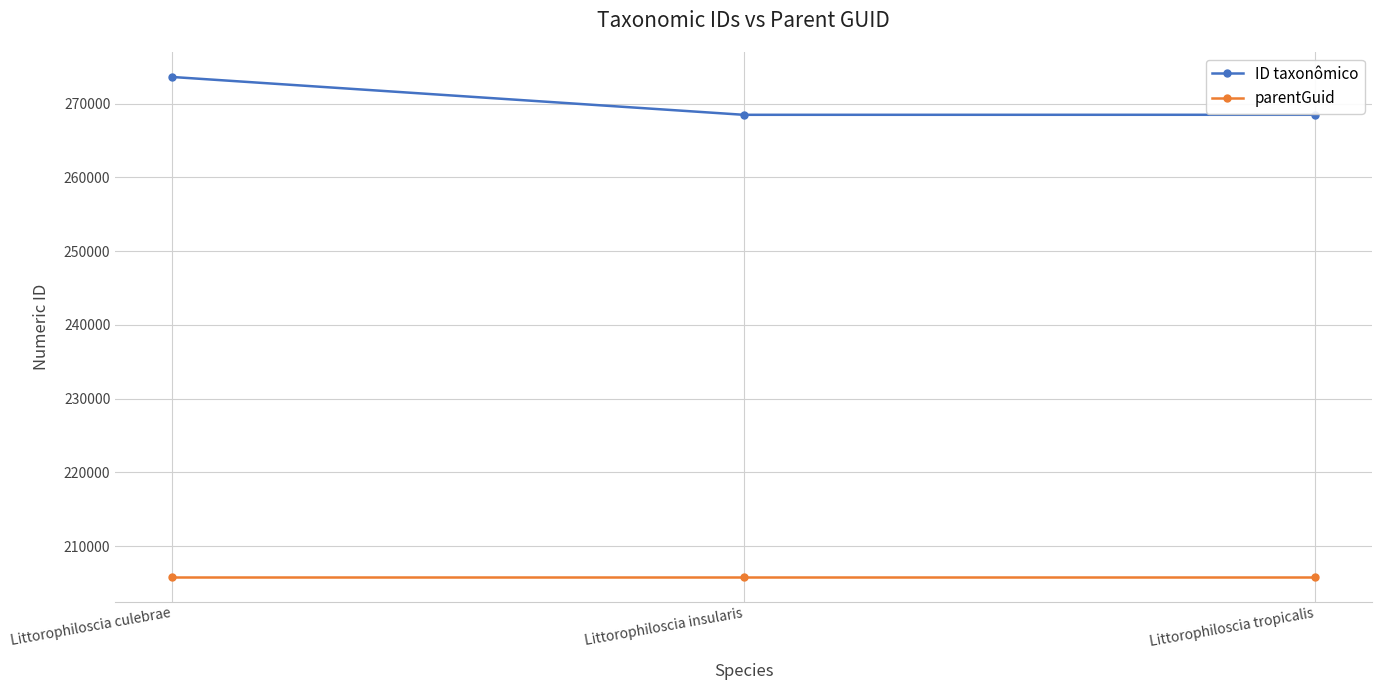

What is the maximum value for parentGuid?

205874